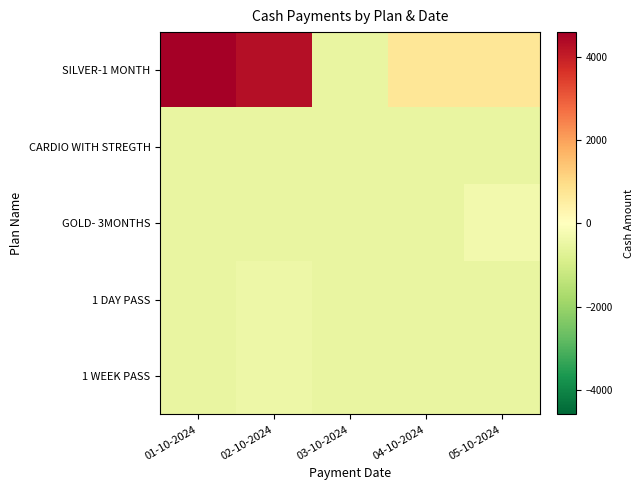

Reading left to right, extract all data points from this chart.

SILVER-1 MONTH: 01-10-2024=4592	02-10-2024=4292	03-10-2024=-508	04-10-2024=692	05-10-2024=692
CARDIO WITH STREGTH: 01-10-2024=-508	02-10-2024=-508	03-10-2024=-508	04-10-2024=-508	05-10-2024=-508
GOLD- 3MONTHS: 01-10-2024=-508	02-10-2024=-508	03-10-2024=-508	04-10-2024=-508	05-10-2024=-308
1 DAY PASS: 01-10-2024=-508	02-10-2024=-408	03-10-2024=-508	04-10-2024=-508	05-10-2024=-508
1 WEEK PASS: 01-10-2024=-508	02-10-2024=-408	03-10-2024=-508	04-10-2024=-508	05-10-2024=-508